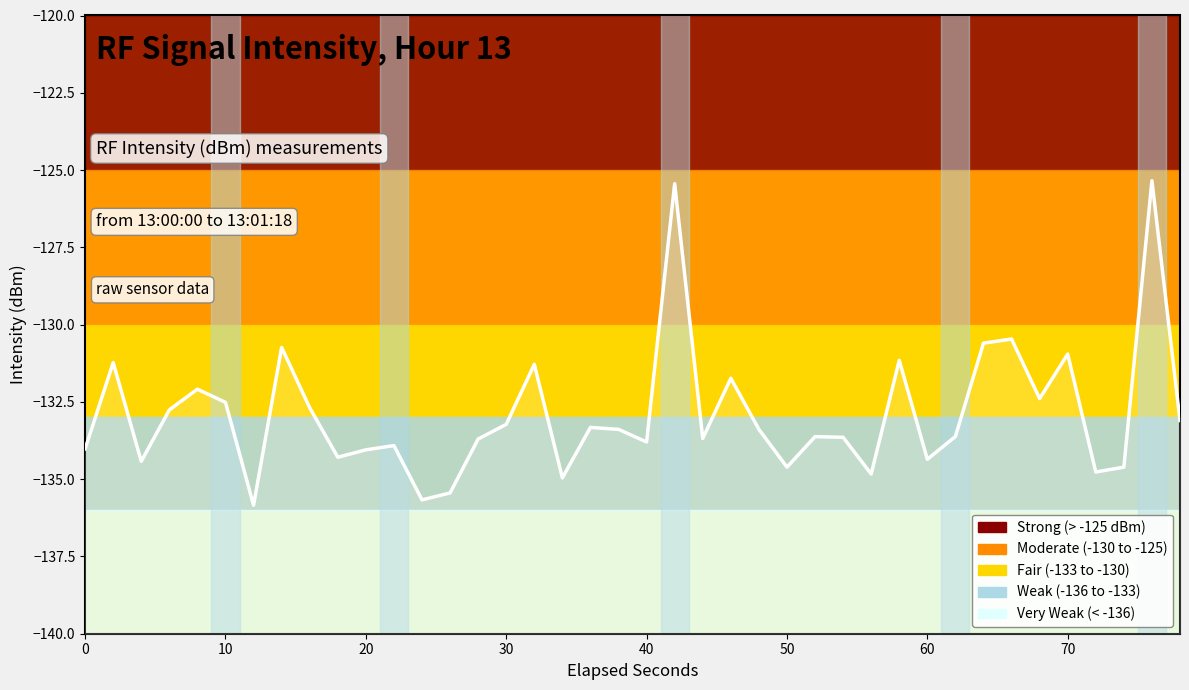

Which has a higher value, 30 or 19?

30